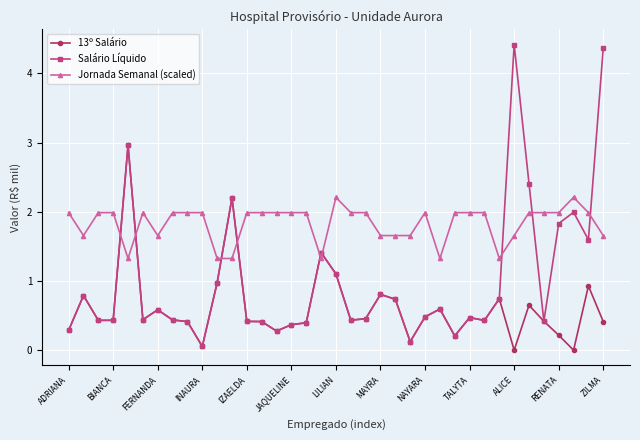

Which series ends up on top after the final intersection of 13º Salário and Jornada Semanal (scaled)?

Jornada Semanal (scaled)